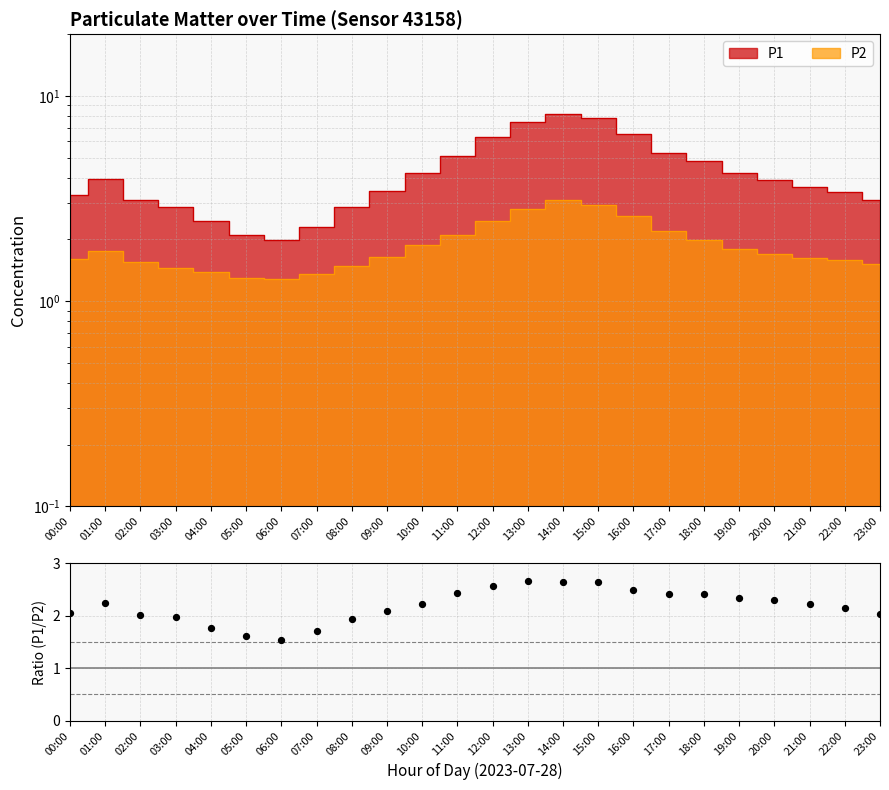

Which has a higher value, 20:00 or 01:00?

20:00